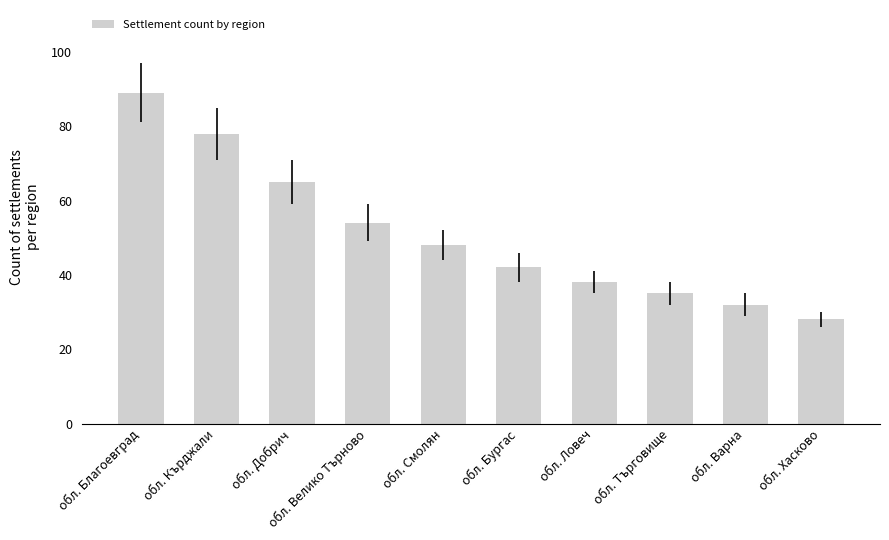

What is the minimum value shown in the chart?

28